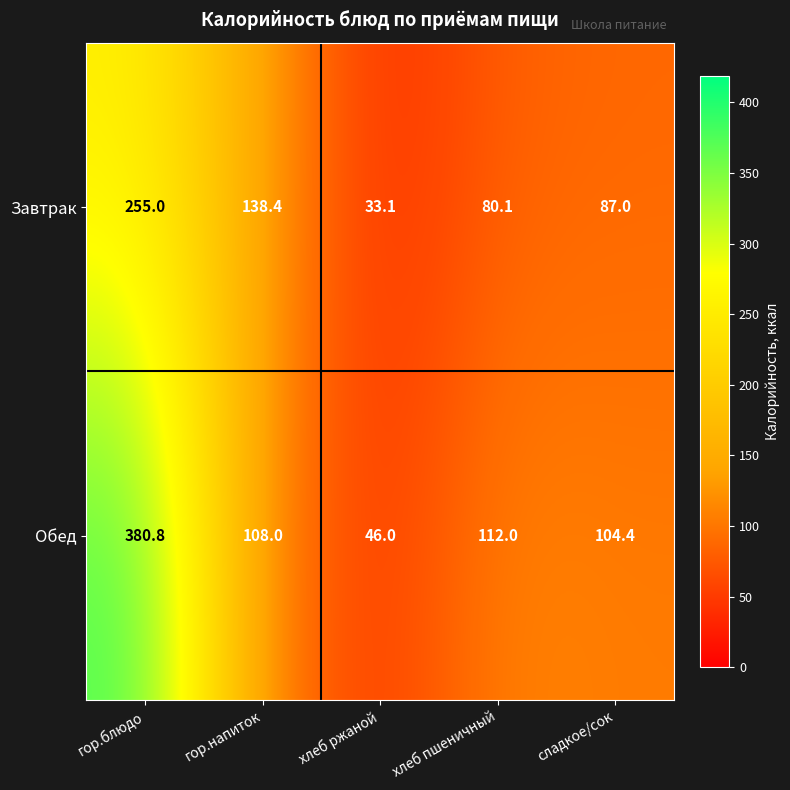

Where does the Обед series first go above 108?

гор.блюдо